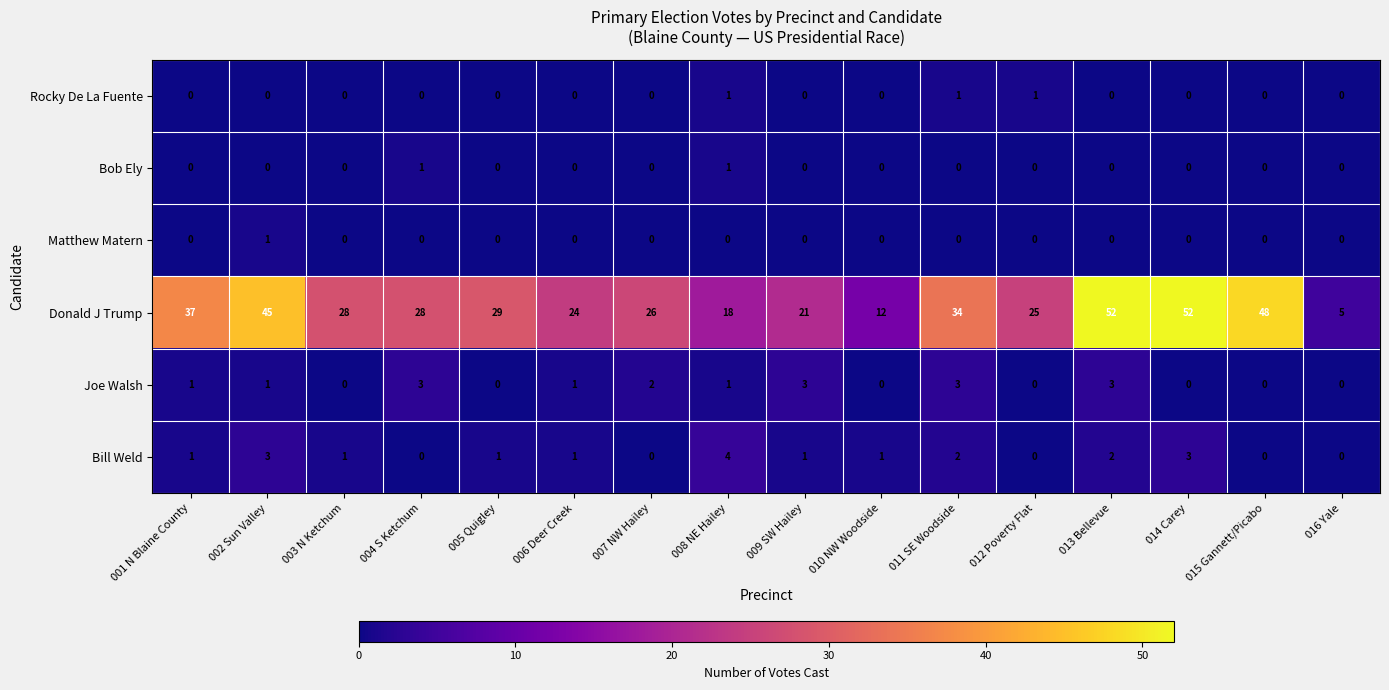

Which series changed the most between 002 Sun Valley and 012 Poverty Flat?

Donald J Trump